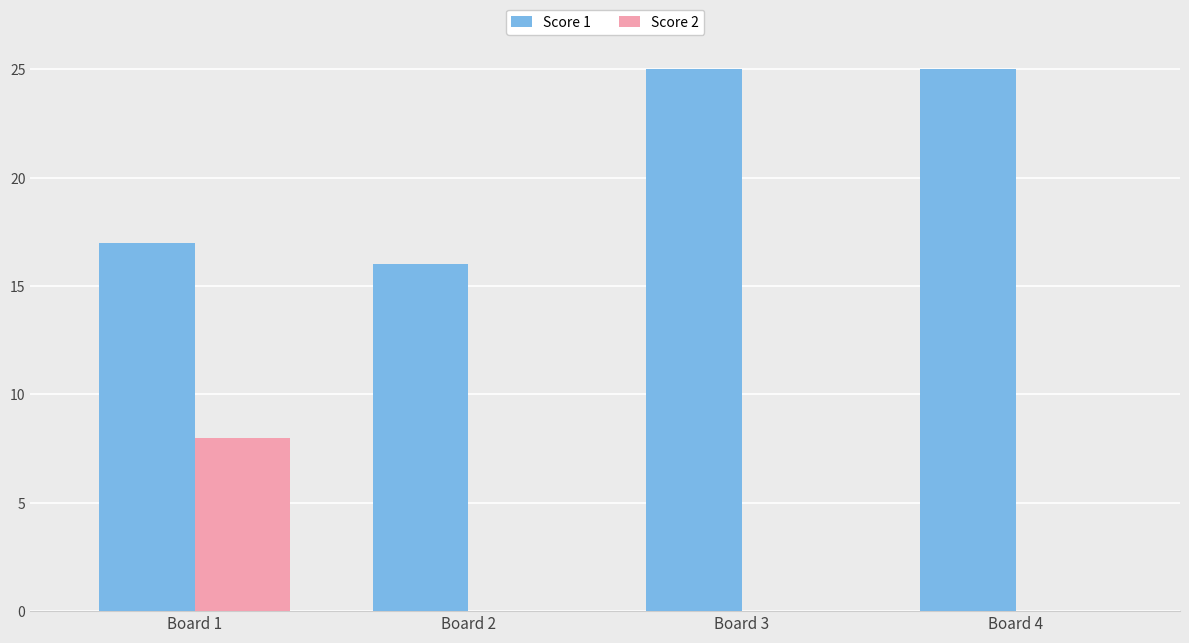

What is the sum of all Score 2 values?

8